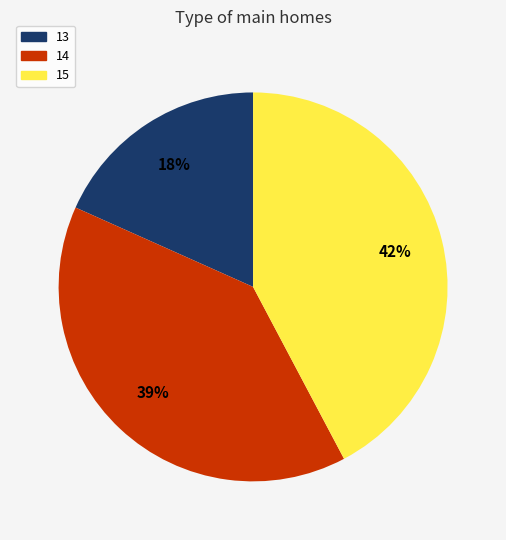

Which slice is the largest?

15